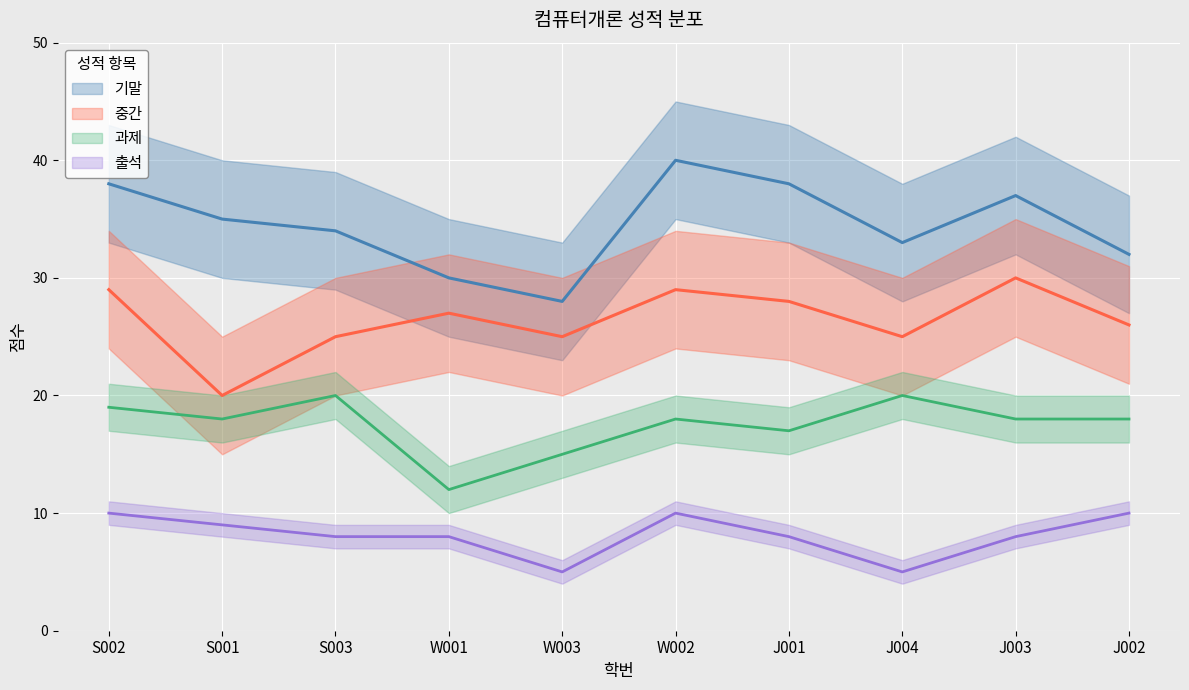

True or false: 기말 and 중간 intersect in this chart.

False